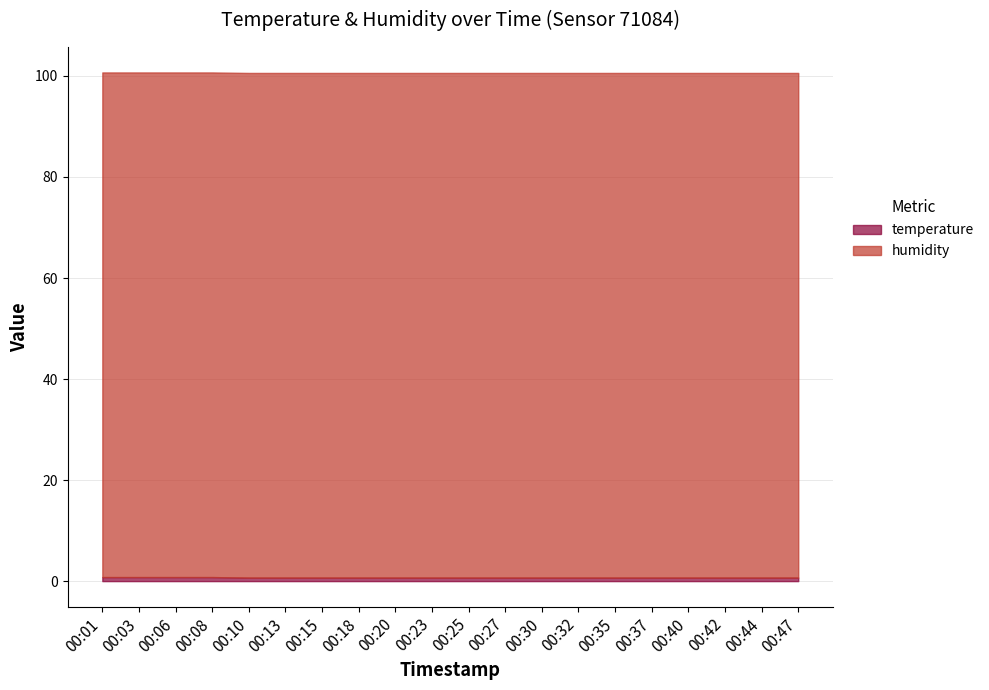

At 00:37, list the series in order from smallest to largest.

temperature, humidity